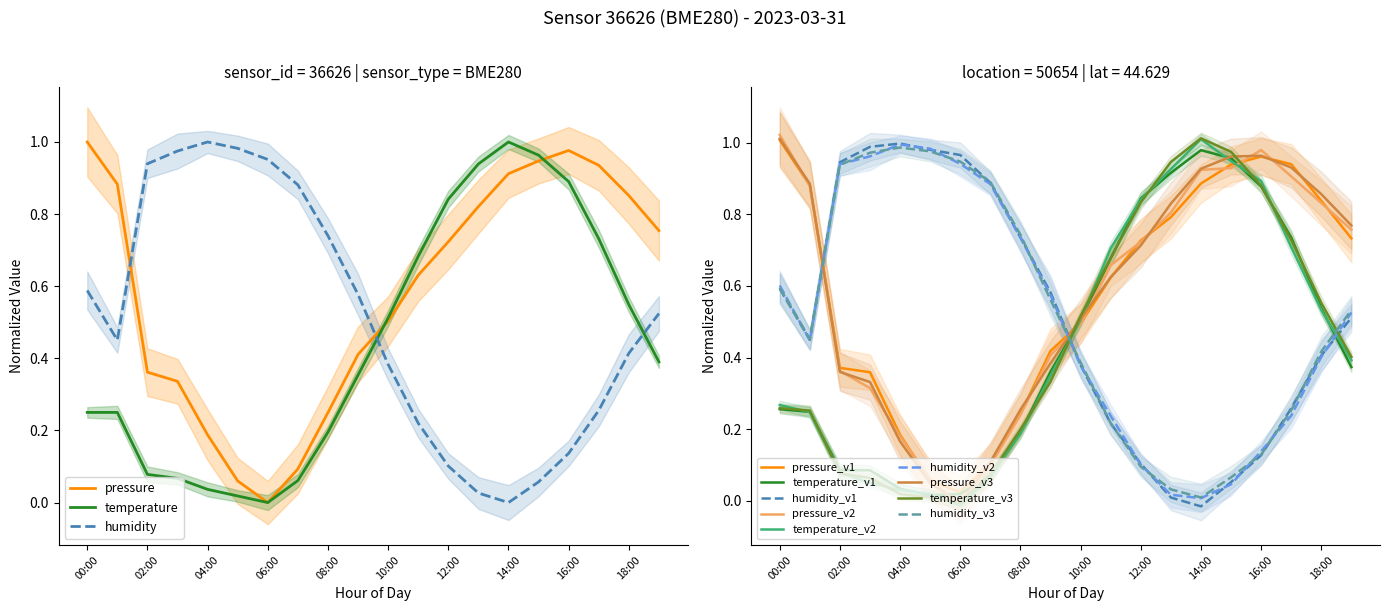

Which series ends up on top after the final intersection of temperature and humidity?

humidity